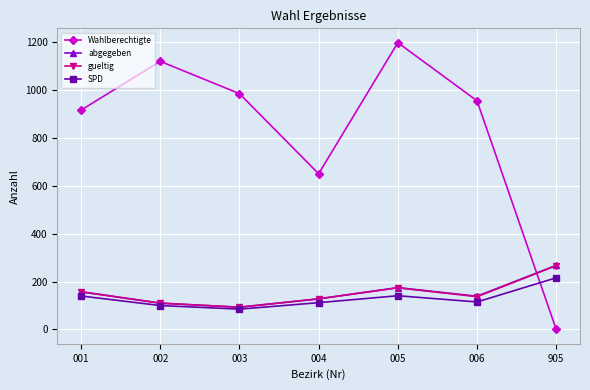

How many intersections are there between Wahlberechtigte and gueltig?

1